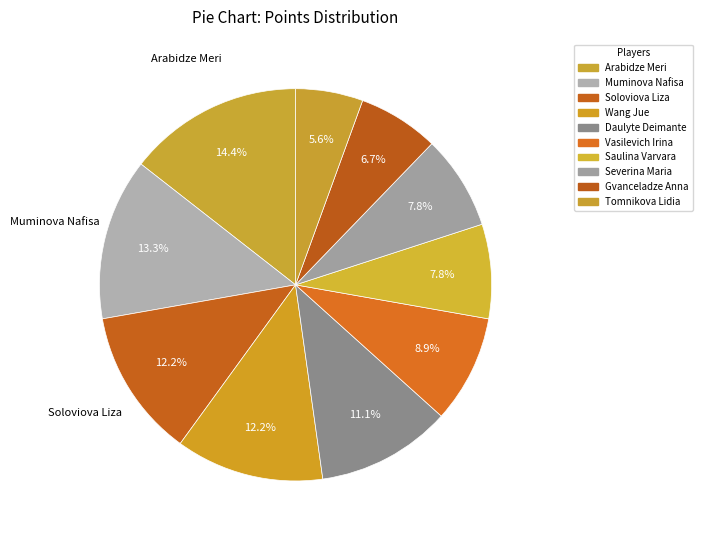

Rank the categories by value from lowest to highest.

Tomnikova Lidia, Gvanceladze Anna, Saulina Varvara, Severina Maria, Vasilevich Irina, Daulyte Deimante, Soloviova Liza, Wang Jue, Muminova Nafisa, Arabidze Meri